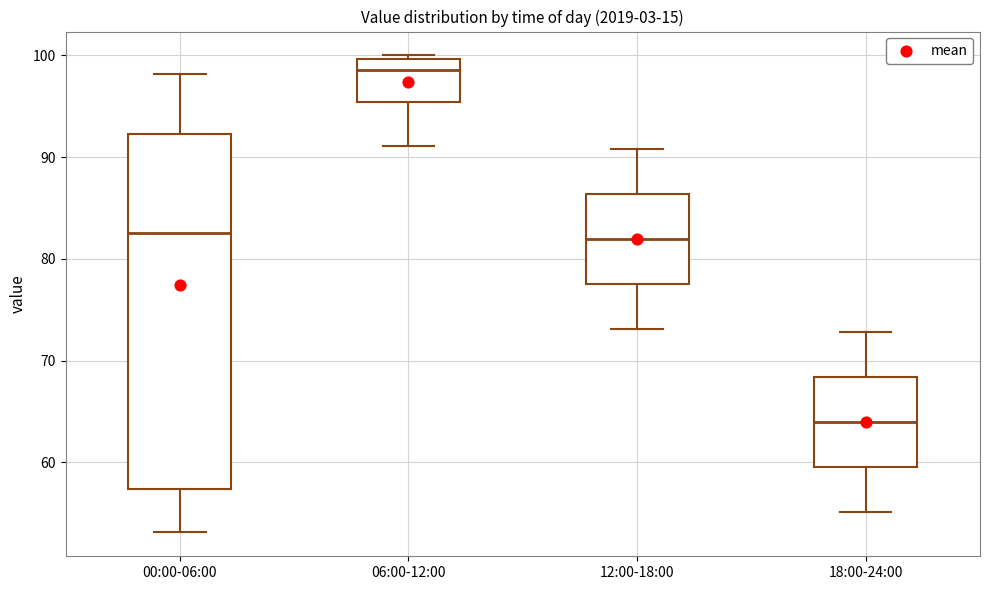

Reading left to right, transcribe this box plot: for each box, give where its median line is, the range the box spans, and where its two whiskers end, as read against the y-axis. The values are not printed on the chart, so give them approximately, as read against the axis.

00:00-06:00: median 83, box 57 to 92, whiskers 53 to 98
06:00-12:00: median 99, box 95 to 100, whiskers 91 to 100 (just above the box's upper edge)
12:00-18:00: median 82, box 78 to 86, whiskers 73 to 91
18:00-24:00: median 64, box 60 to 68, whiskers 55 to 73